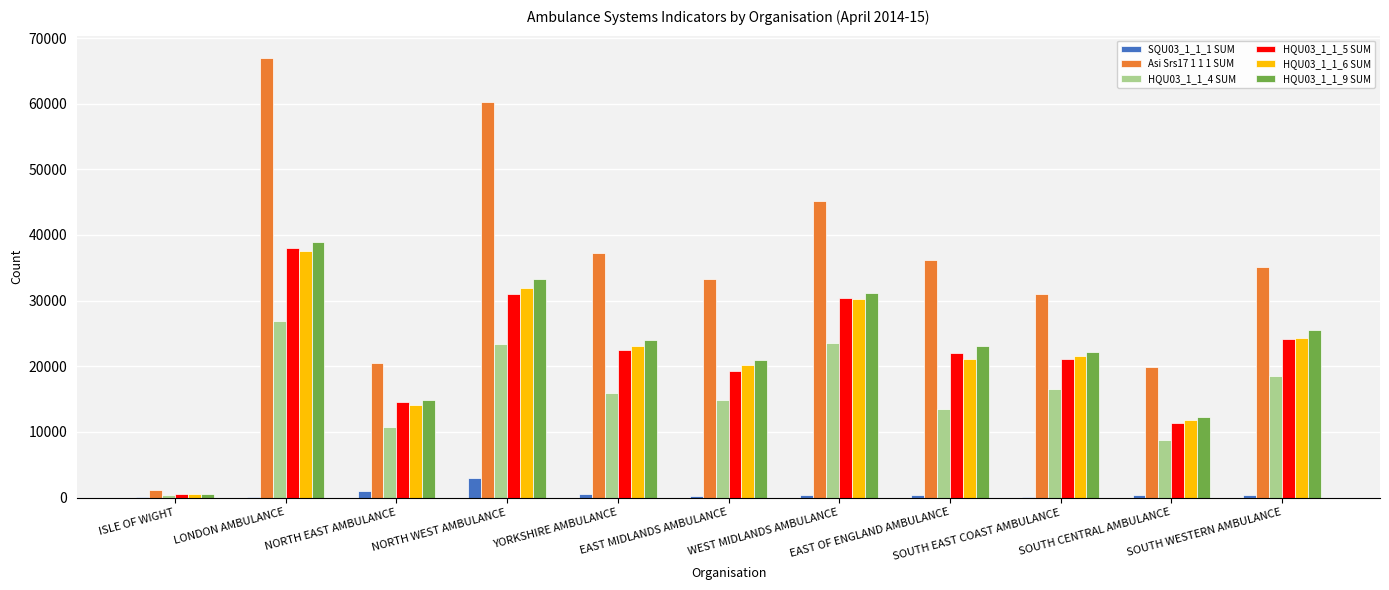

How many series are shown in this chart?

6